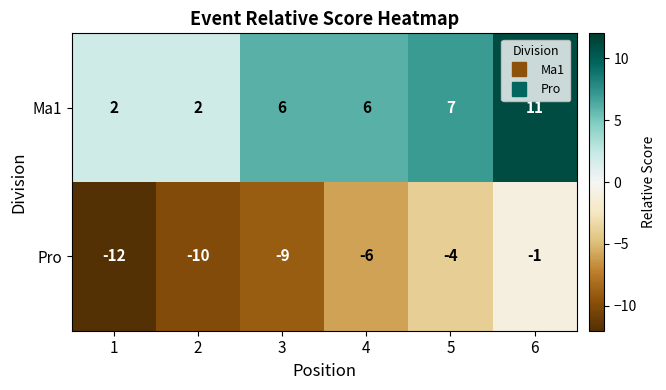

Reading right to left, transcribe all the data shown in this chart.

Ma1: 11	7	6	6	2	2
Pro: -1	-4	-6	-9	-10	-12